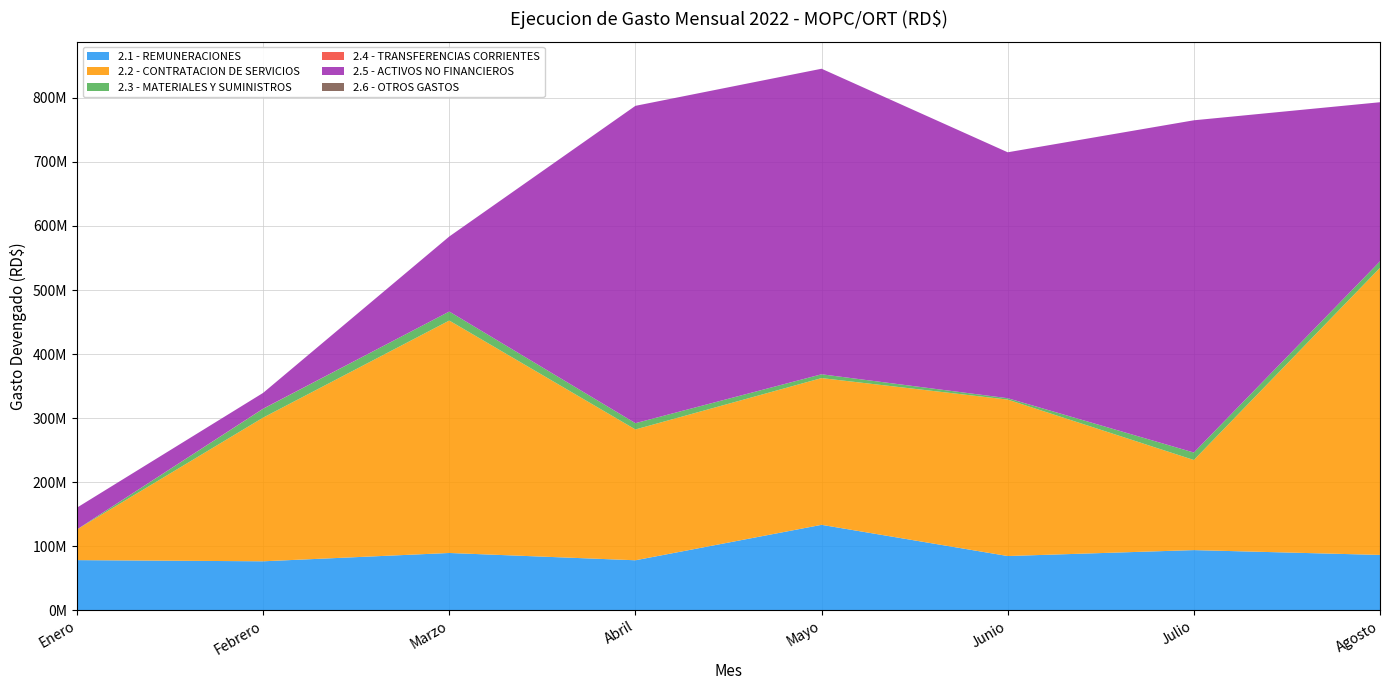

Reading left to right, what are all the values shown in this chart?

2.1 - REMUNERACIONES: Enero=78064004.4	Febrero=76238614.2	Marzo=89228890.4	Abril=77838552.0	Mayo=133197502.8	Junio=84462852.4	Julio=93722921.0	Agosto=86195419.4
2.2 - CONTRATACION DE SERVICIOS: Enero=47986239.9	Febrero=224433368.4	Marzo=363056985.4	Abril=204344325.5	Mayo=229209766.6	Junio=244359555.8	Julio=140750127.7	Agosto=448452914.0
2.3 - MATERIALES Y SUMINISTROS: Enero=0.0	Febrero=13751046.3	Marzo=14073391.3	Abril=9789845.5	Mayo=5951698.2	Junio=2166986.2	Julio=11643715.6	Agosto=10162356.2
2.4 - TRANSFERENCIAS CORRIENTES: Enero=0.0	Febrero=264975.6	Marzo=0.0	Abril=0.0	Mayo=0.0	Junio=0.0	Julio=0.0	Agosto=0.0
2.5 - ACTIVOS NO FINANCIEROS: Enero=34008206.2	Febrero=24621070.8	Marzo=117227883.1	Abril=495706186.8	Mayo=477272564.4	Junio=384141434.3	Julio=518978109.1	Agosto=248505063.5
2.6 - OTROS GASTOS: Enero=0.0	Febrero=0.0	Marzo=0.0	Abril=0.0	Mayo=0.0	Junio=0.0	Julio=0.0	Agosto=0.0